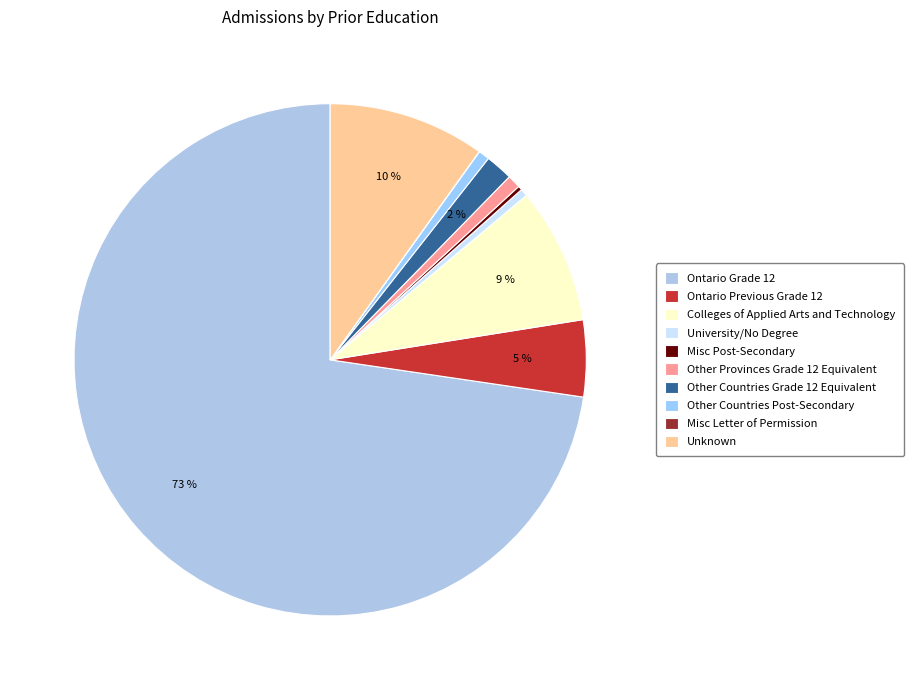

The Ontario Grade 12 slice represents 60% of the pie. True or false?

False